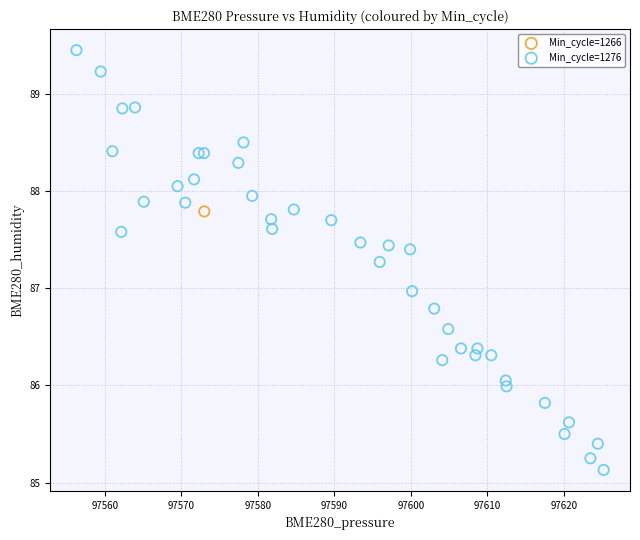

What are all the series names shown in the legend?

Min_cycle=1266, Min_cycle=1276